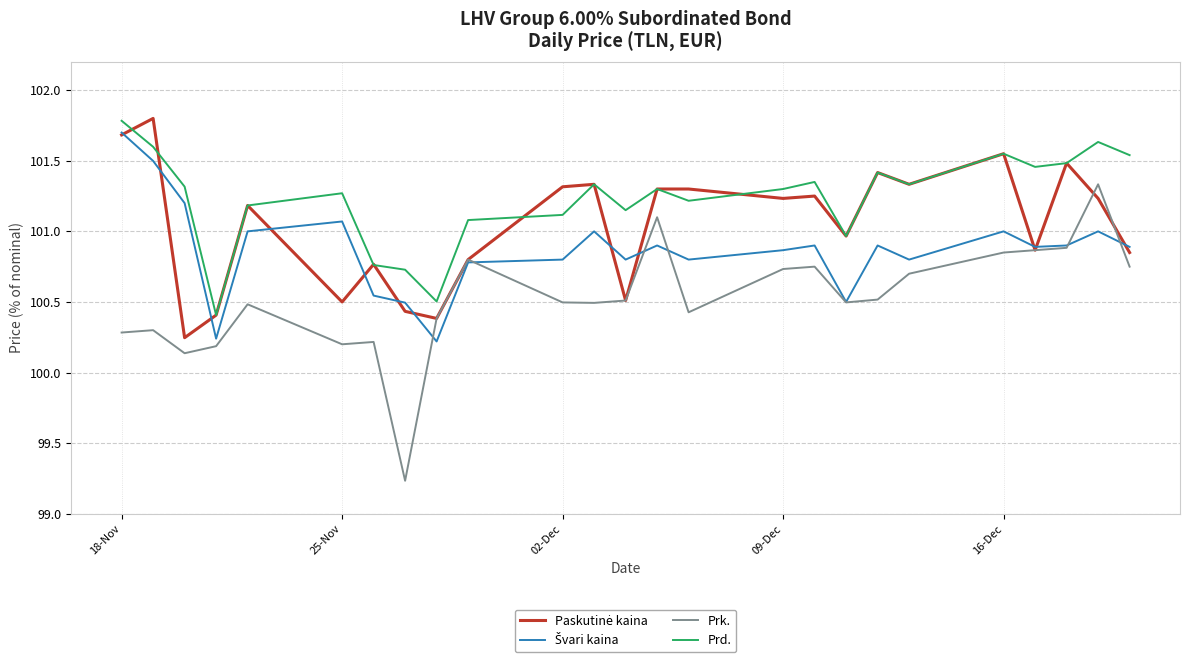

Which series has the widest spread of values?

Prk.